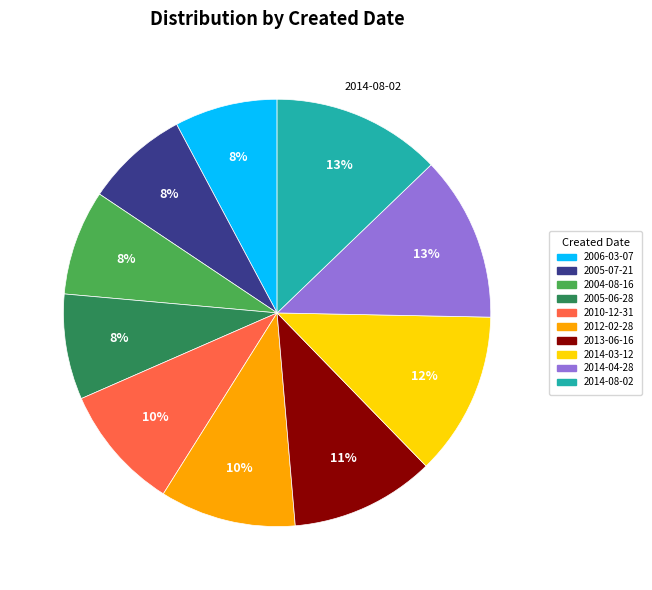

What percentage is the 2004-08-16 slice, to the nearest percent?

8%